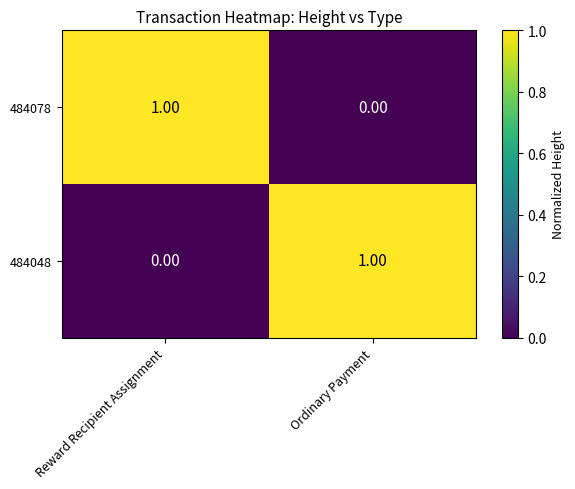

List the labels in order of 484048 value, largest first.

Ordinary Payment, Reward Recipient Assignment